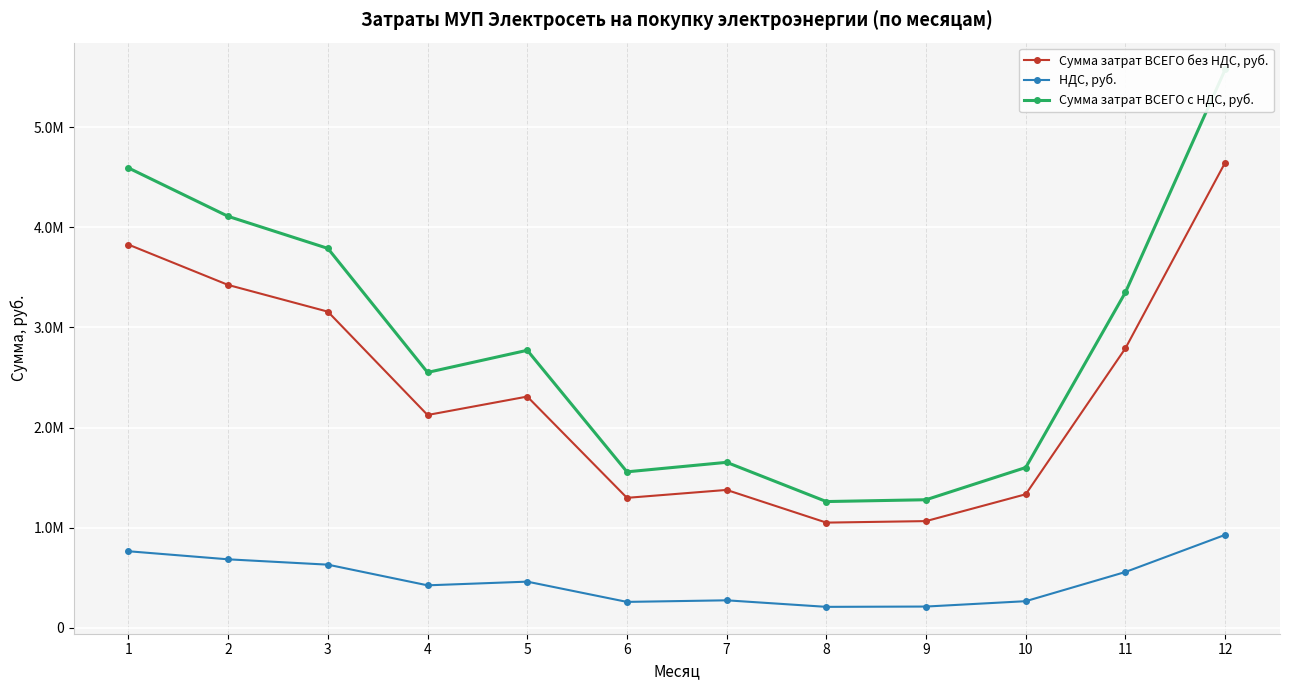

Reading left to right, list all the values displayed in this chart.

Сумма затрат ВСЕГО без НДС, руб.: 1=3827119.0	2=3424313.8	3=3157739.6	4=2125870.6	5=2309961.3	6=1298671.0	7=1377757.8	8=1051381.8	9=1066476.9	10=1334615.6	11=2792518.6	12=4646392.8
НДС, руб.: 1=765423.8	2=684862.8	3=631547.9	4=425174.1	5=461992.3	6=259734.2	7=275551.6	8=210276.4	9=213295.4	10=266923.1	11=558503.7	12=929278.6
Сумма затрат ВСЕГО с НДС, руб.: 1=4592542.8	2=4109176.6	3=3789287.5	4=2551044.7	5=2771953.6	6=1558405.2	7=1653309.3	8=1261658.2	9=1279772.3	10=1601538.7	11=3351022.4	12=5575671.3